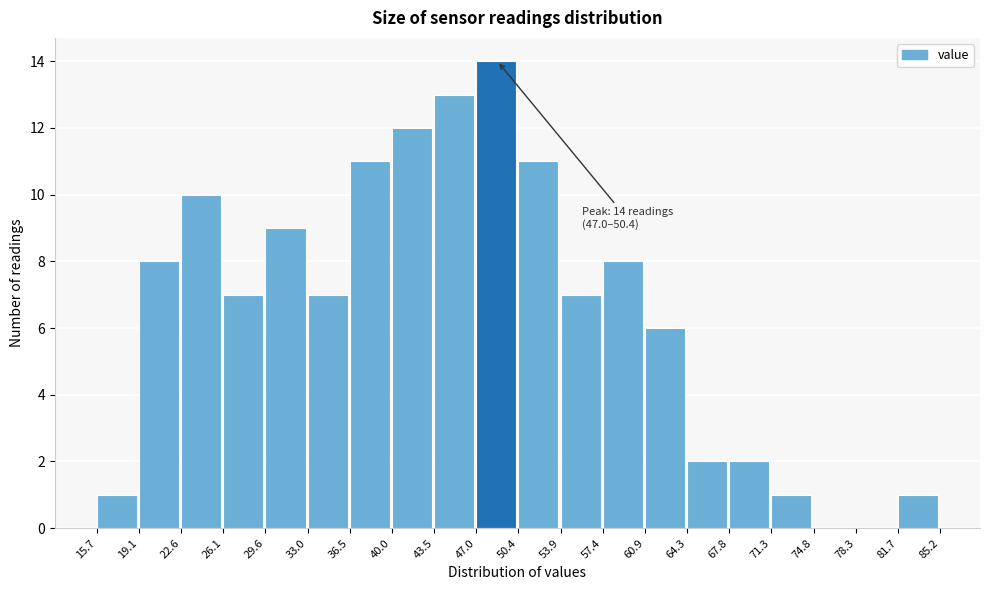

Which range on the x-axis has the tallest bar?

47.0 to 50.4